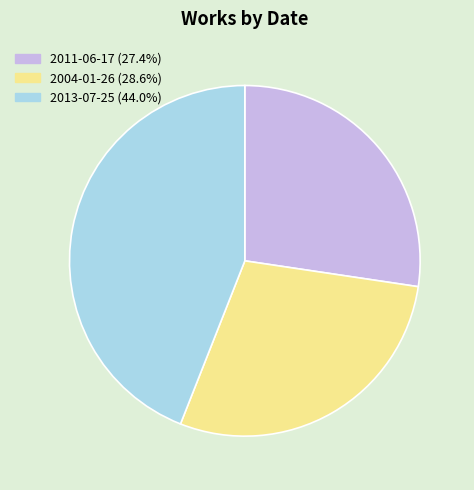

Which category has the biggest portion of the pie?

2013-07-25